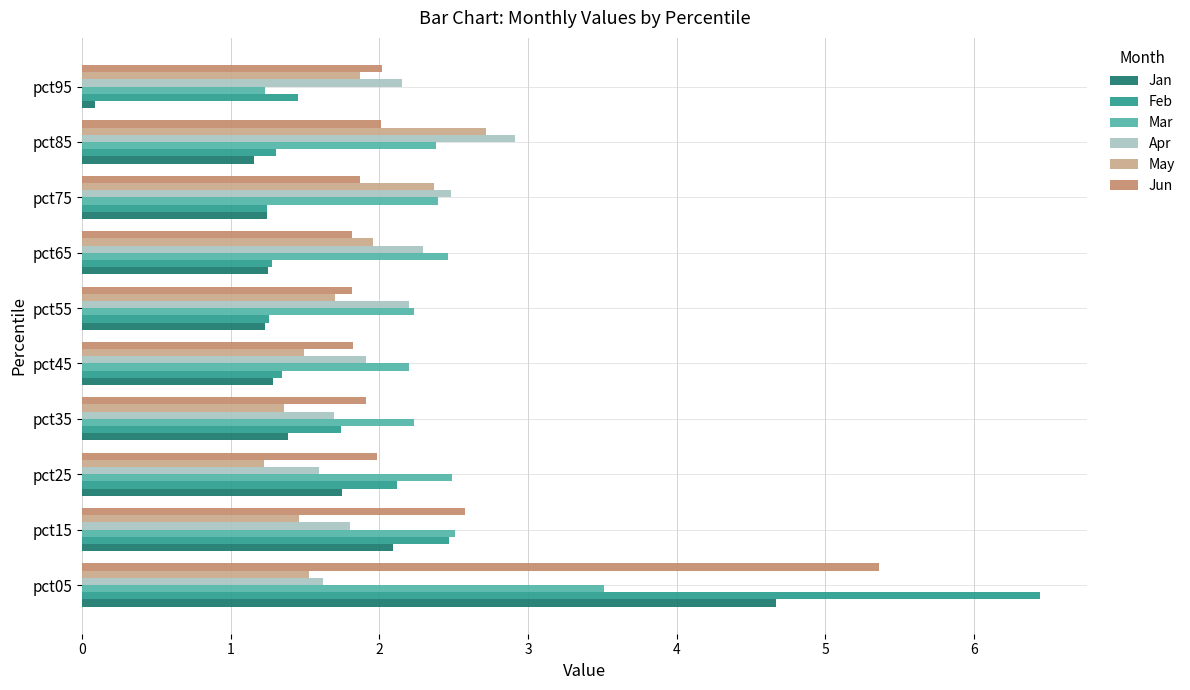

What is the difference between the maximum and minimum values in the Feb series?

5.2